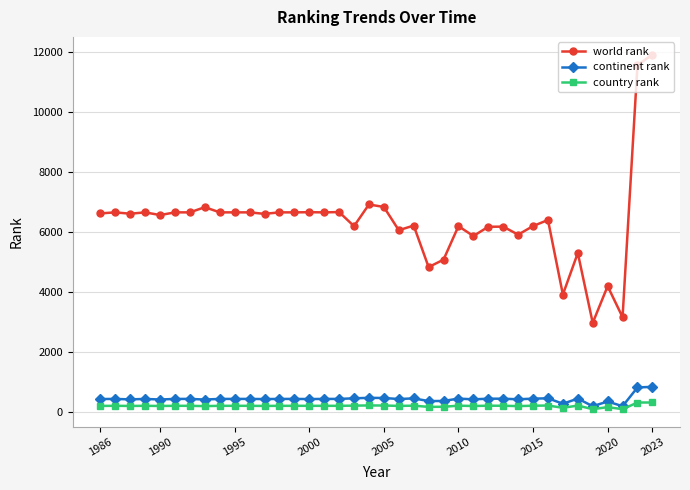

True or false: country rank has more than 0 interior local peaks.

True